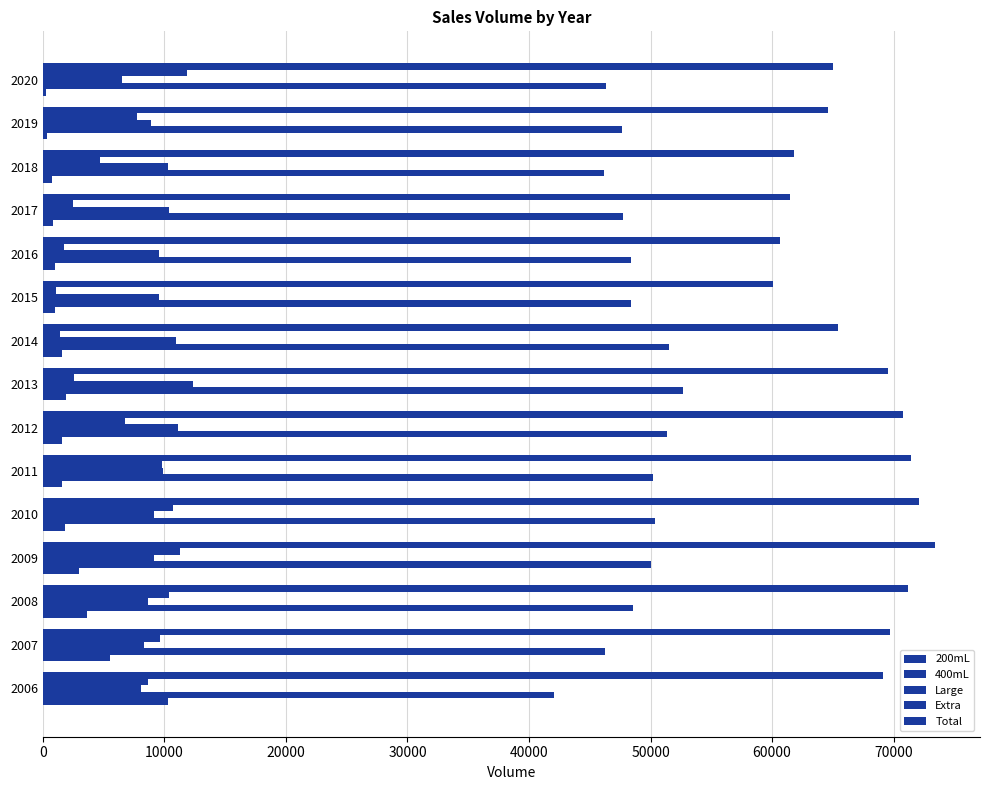

Count the number of data series in this chart.

5